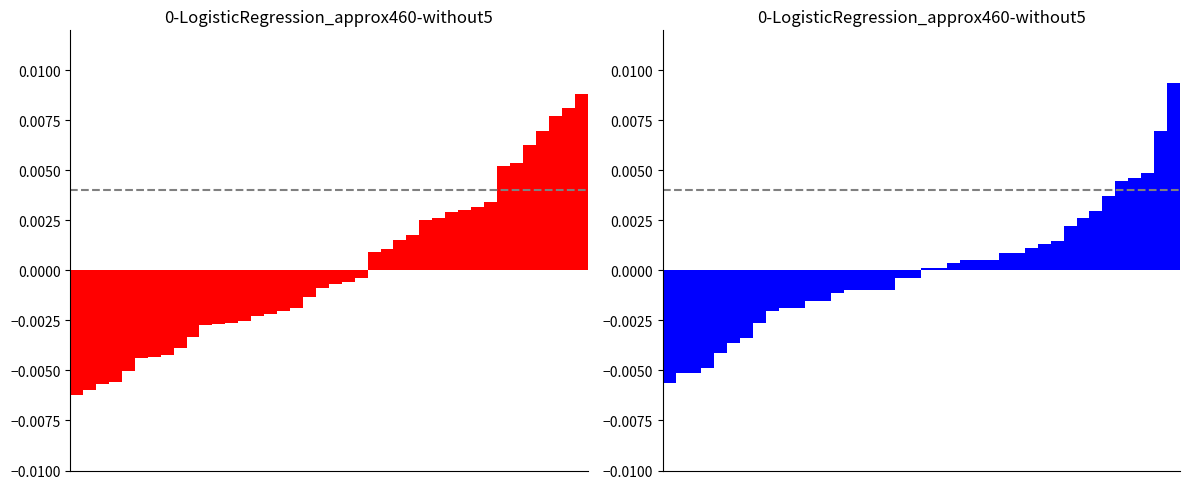

Does the chart contain stacked bars?

No